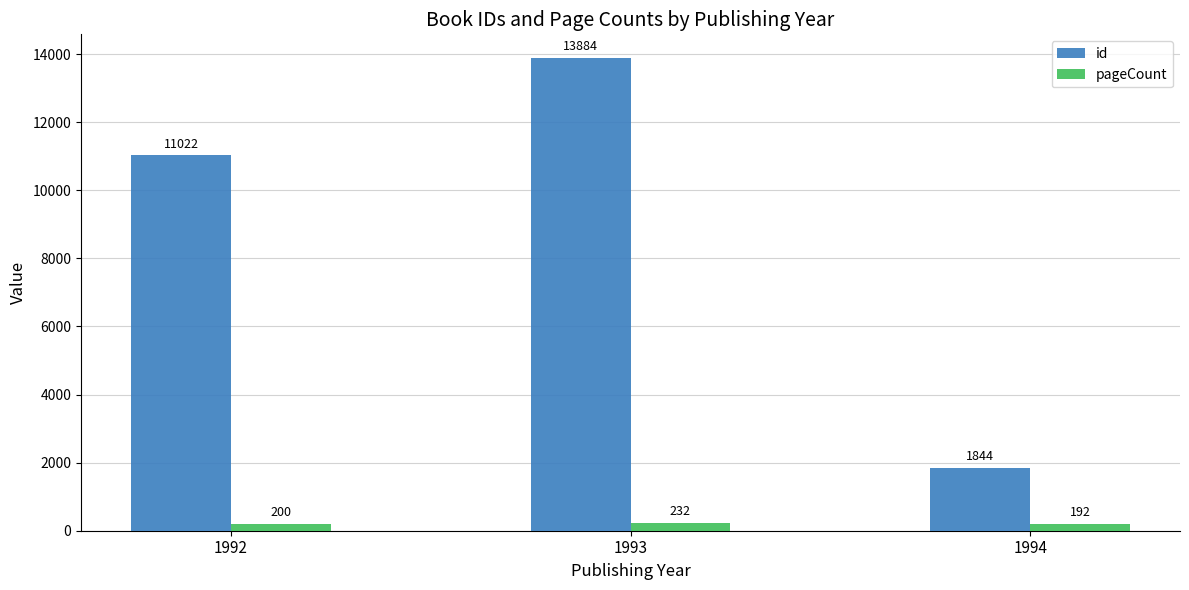

Is the value of id at 1993 greater than the value of pageCount at 1992?

Yes